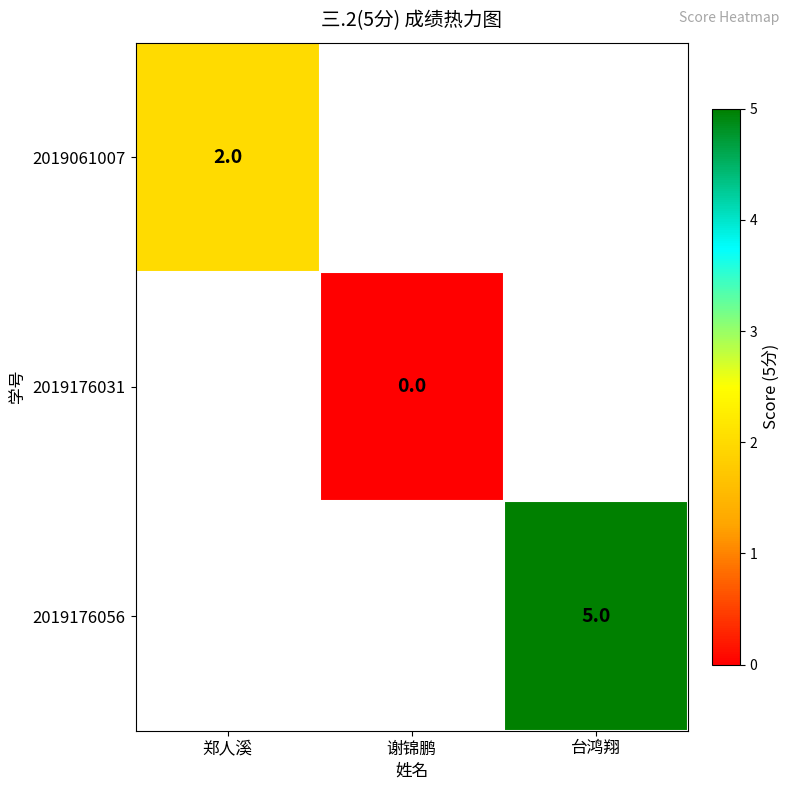

The value of 2019061007 at 郑人溪 is 2. True or false?

True